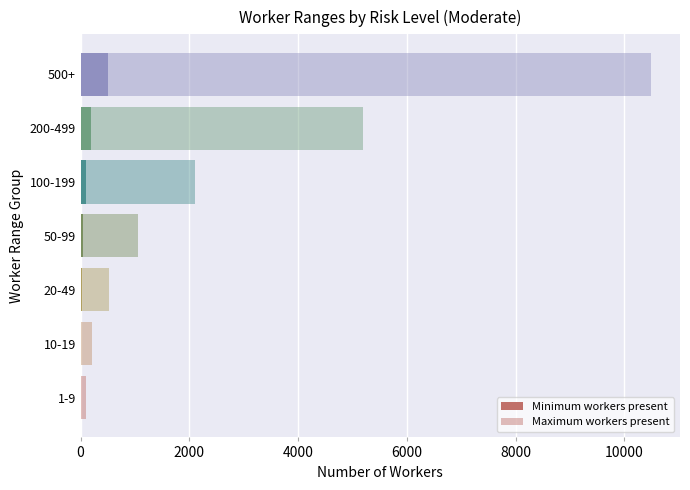

How many categories are shown in the chart?

7